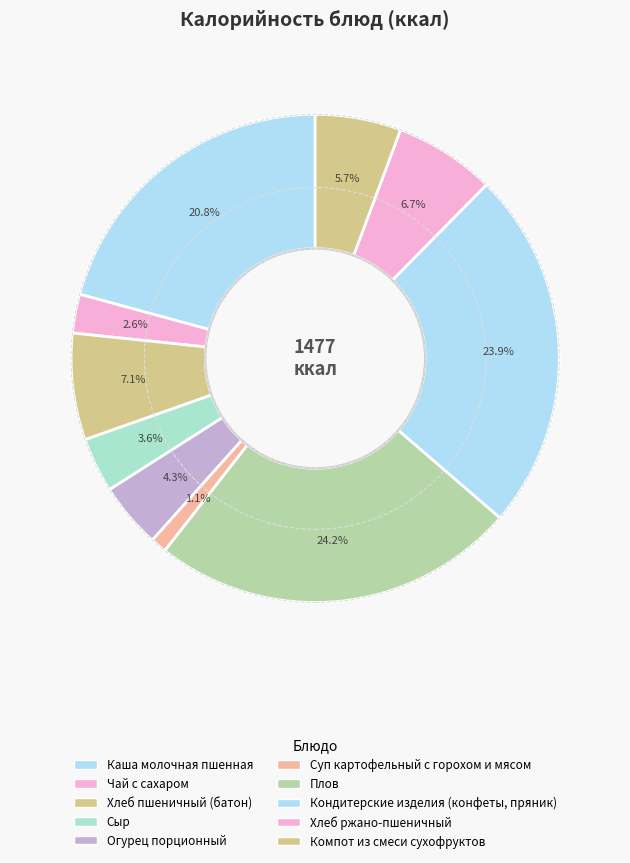

To the nearest percent, what is the combined percentage of Чай с сахаром and Суп картофельный с горохом и мясом?

4%